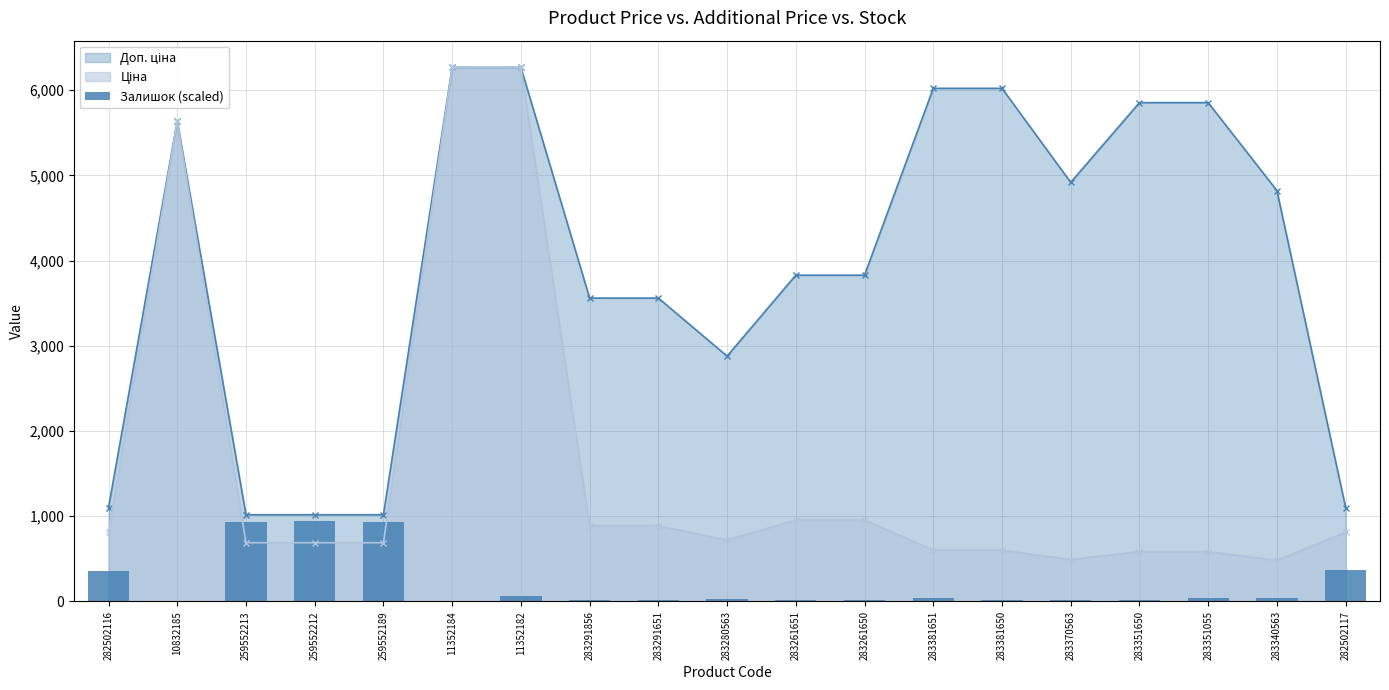

List the labels in order of value, largest first.

259552212, 259552213, 259552189, 282502117, 282502116, 11352182, 283381651, 283351055, 283340563, 283280563, 283261651, 283370563, 283291856, 283291651, 283261650, 283351650, 283381650, 10832185, 11352184